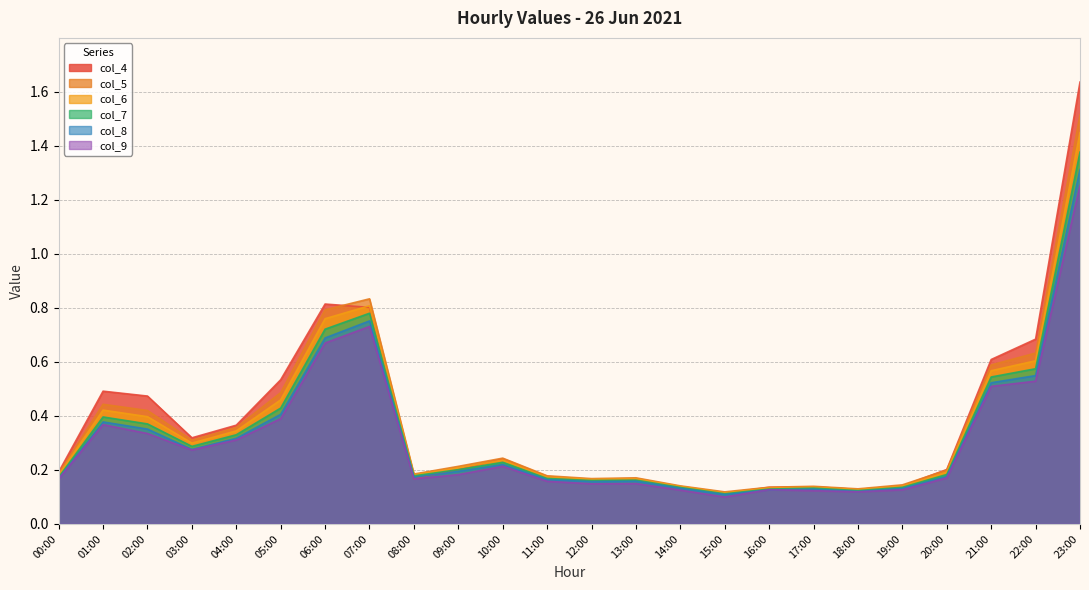

Which series has the largest total across all categories?

col_4